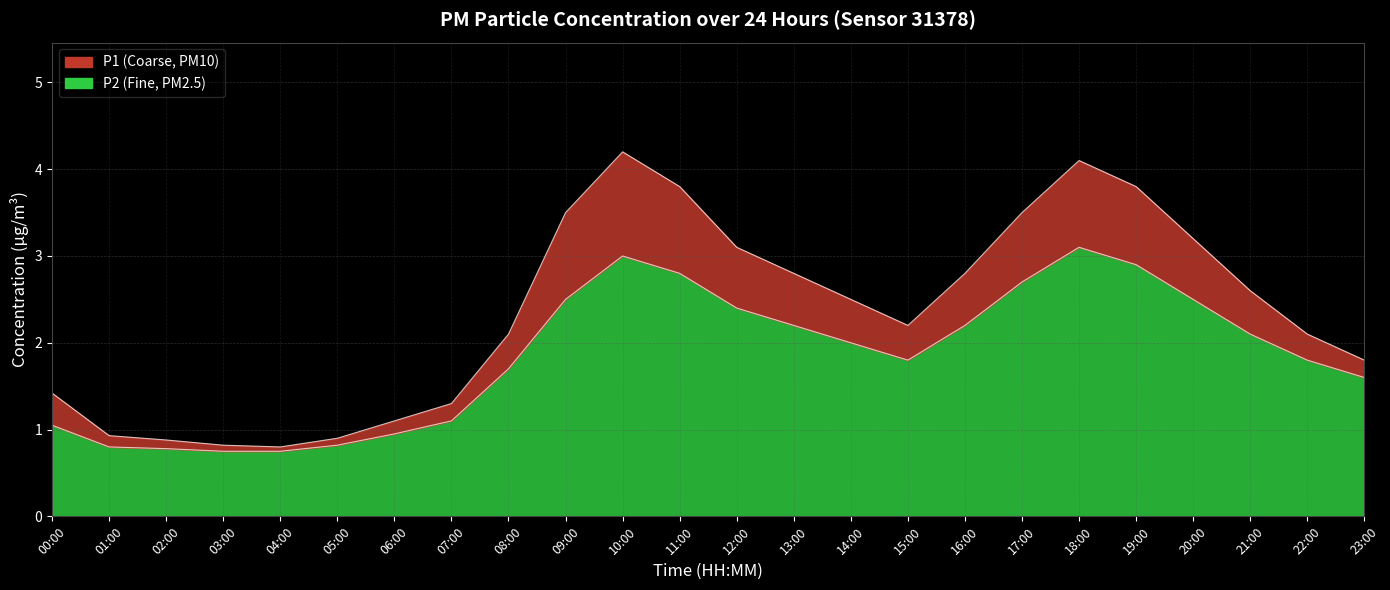

Which series has the largest range (max minus min)?

P1